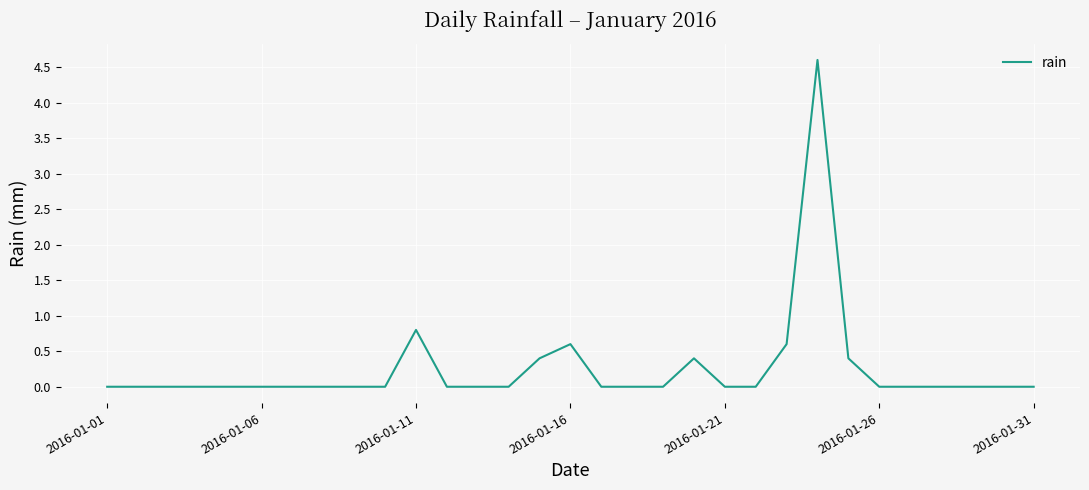

Reading left to right, list all the values displayed in this chart.

0.0	0.0	0.0	0.0	0.0	0.0	0.0	0.0	0.0	0.0	0.8	0.0	0.0	0.0	0.4	0.6	0.0	0.0	0.0	0.4	0.0	0.0	0.6	4.6	0.4	0.0	0.0	0.0	0.0	0.0	0.0